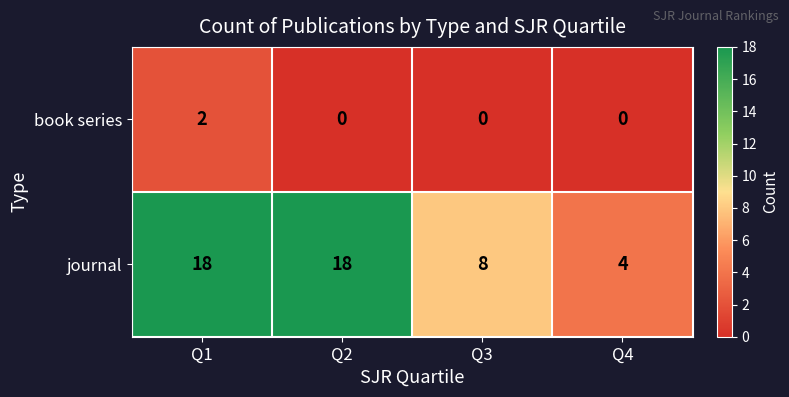

Between Q2 and Q3, which series saw the biggest shift?

journal